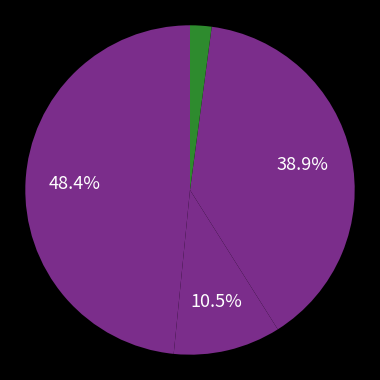

To the nearest percent, what is the difference between the largest and smallest slice percentages?

46%